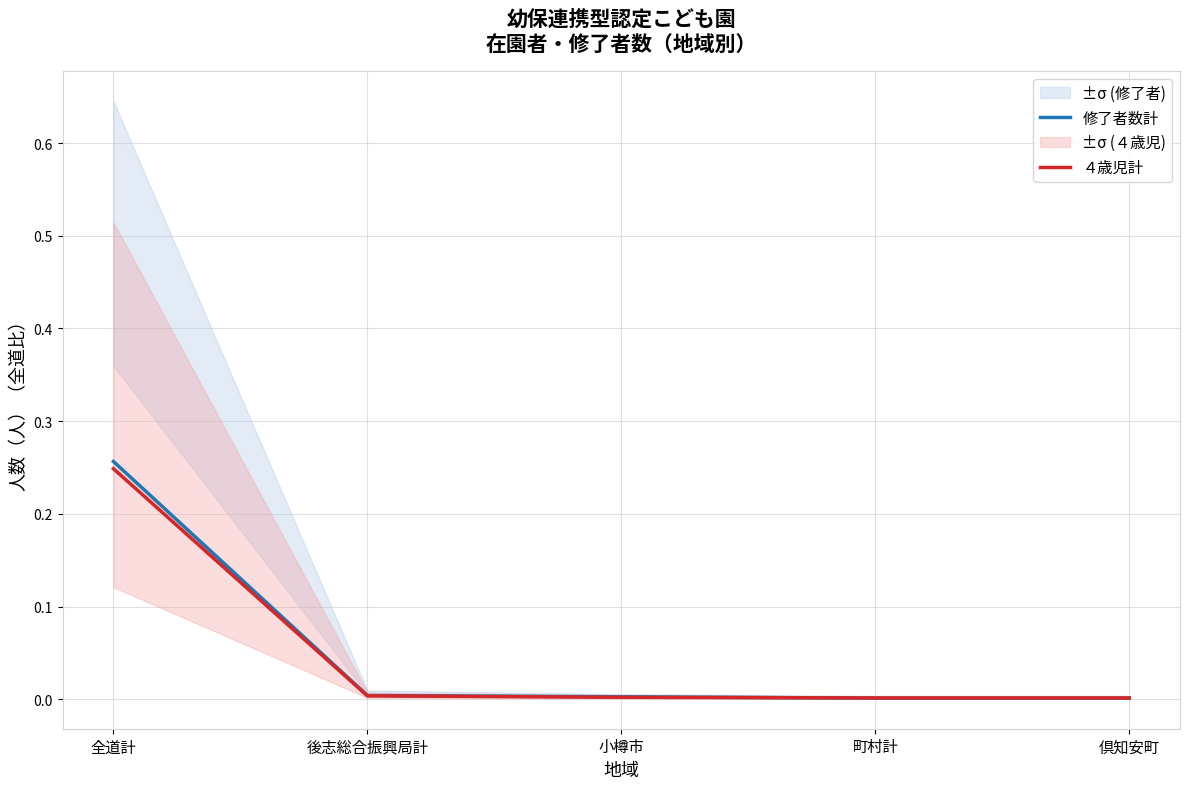

How many intersections are there between ４歳児計 and 修了者数計?

1